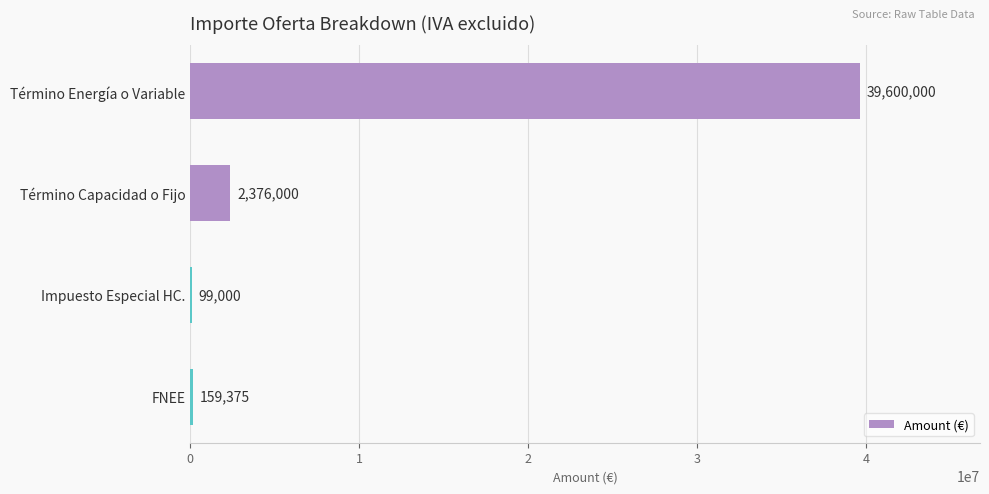

What is the sum of all values?

42234375